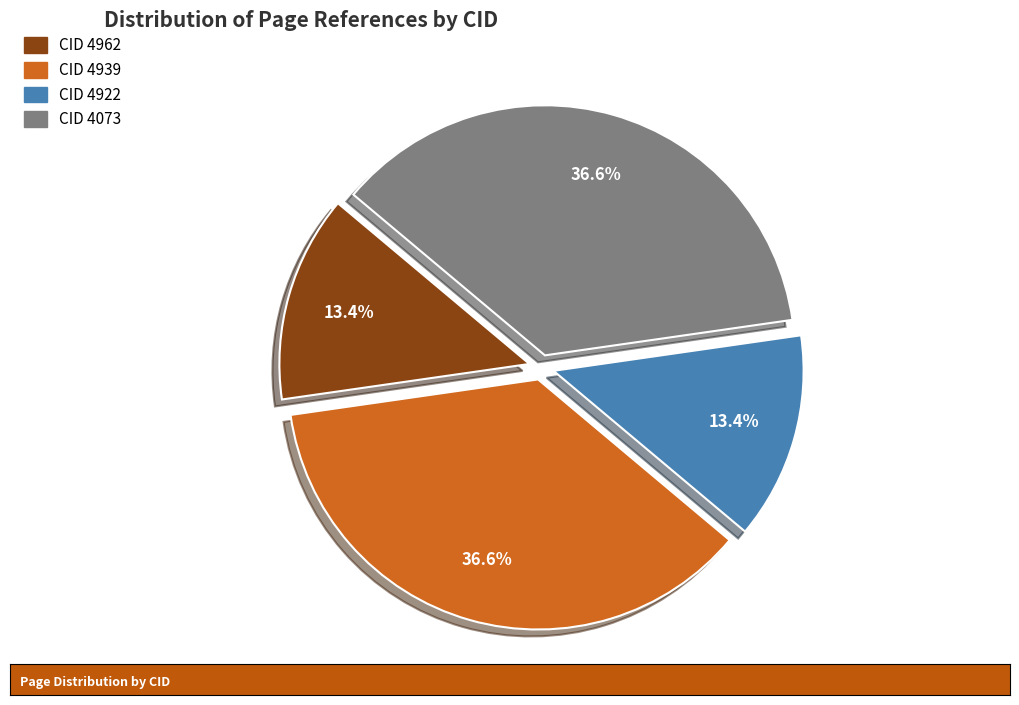

Is there a majority slice in this chart?

No